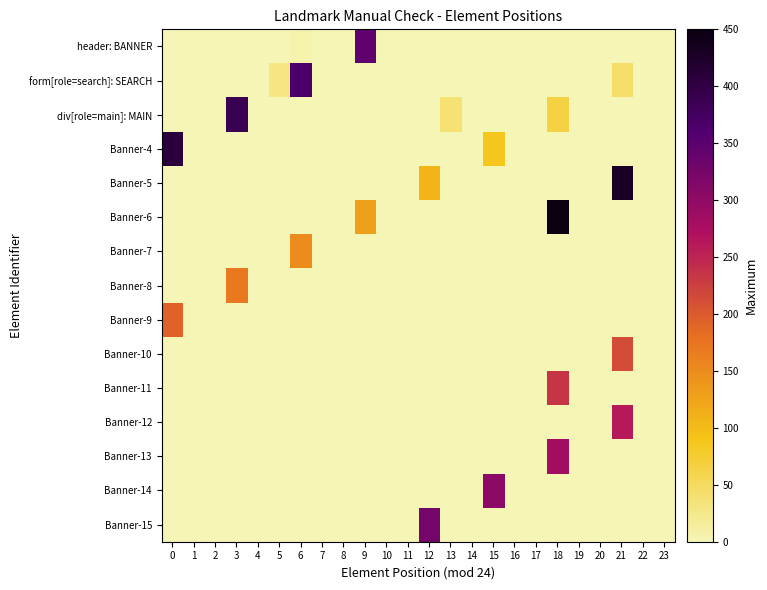

Reading left to right, extract all data points from this chart.

header: BANNER: 0=0	1=0	2=0	3=0	4=0	5=0	6=6	7=0	8=0	9=345	10=0	11=0	12=0	13=0	14=0	15=0	16=0	17=0	18=0	19=0	20=0	21=0	22=0	23=0
form[role=search]: SEARCH: 0=0	1=0	2=0	3=0	4=0	5=29	6=366	7=0	8=0	9=0	10=0	11=0	12=0	13=0	14=0	15=0	16=0	17=0	18=0	19=0	20=0	21=45	22=0	23=0
div[role=main]: MAIN: 0=0	1=0	2=0	3=387	4=0	5=0	6=0	7=0	8=0	9=0	10=0	11=0	12=0	13=37	14=0	15=0	16=0	17=0	18=66	19=0	20=0	21=0	22=0	23=0
Banner-4: 0=408	1=0	2=0	3=0	4=0	5=0	6=0	7=0	8=0	9=0	10=0	11=0	12=0	13=0	14=0	15=87	16=0	17=0	18=0	19=0	20=0	21=0	22=0	23=0
Banner-5: 0=0	1=0	2=0	3=0	4=0	5=0	6=0	7=0	8=0	9=0	10=0	11=0	12=108	13=0	14=0	15=0	16=0	17=0	18=0	19=0	20=0	21=429	22=0	23=0
Banner-6: 0=0	1=0	2=0	3=0	4=0	5=0	6=0	7=0	8=0	9=129	10=0	11=0	12=0	13=0	14=0	15=0	16=0	17=0	18=450	19=0	20=0	21=0	22=0	23=0
Banner-7: 0=0	1=0	2=0	3=0	4=0	5=0	6=150	7=0	8=0	9=0	10=0	11=0	12=0	13=0	14=0	15=0	16=0	17=0	18=0	19=0	20=0	21=0	22=0	23=0
Banner-8: 0=0	1=0	2=0	3=171	4=0	5=0	6=0	7=0	8=0	9=0	10=0	11=0	12=0	13=0	14=0	15=0	16=0	17=0	18=0	19=0	20=0	21=0	22=0	23=0
Banner-9: 0=192	1=0	2=0	3=0	4=0	5=0	6=0	7=0	8=0	9=0	10=0	11=0	12=0	13=0	14=0	15=0	16=0	17=0	18=0	19=0	20=0	21=0	22=0	23=0
Banner-10: 0=0	1=0	2=0	3=0	4=0	5=0	6=0	7=0	8=0	9=0	10=0	11=0	12=0	13=0	14=0	15=0	16=0	17=0	18=0	19=0	20=0	21=213	22=0	23=0
Banner-11: 0=0	1=0	2=0	3=0	4=0	5=0	6=0	7=0	8=0	9=0	10=0	11=0	12=0	13=0	14=0	15=0	16=0	17=0	18=234	19=0	20=0	21=0	22=0	23=0
Banner-12: 0=0	1=0	2=0	3=0	4=0	5=0	6=0	7=0	8=0	9=0	10=0	11=0	12=0	13=0	14=0	15=0	16=0	17=0	18=0	19=0	20=0	21=261	22=0	23=0
Banner-13: 0=0	1=0	2=0	3=0	4=0	5=0	6=0	7=0	8=0	9=0	10=0	11=0	12=0	13=0	14=0	15=0	16=0	17=0	18=282	19=0	20=0	21=0	22=0	23=0
Banner-14: 0=0	1=0	2=0	3=0	4=0	5=0	6=0	7=0	8=0	9=0	10=0	11=0	12=0	13=0	14=0	15=303	16=0	17=0	18=0	19=0	20=0	21=0	22=0	23=0
Banner-15: 0=0	1=0	2=0	3=0	4=0	5=0	6=0	7=0	8=0	9=0	10=0	11=0	12=324	13=0	14=0	15=0	16=0	17=0	18=0	19=0	20=0	21=0	22=0	23=0